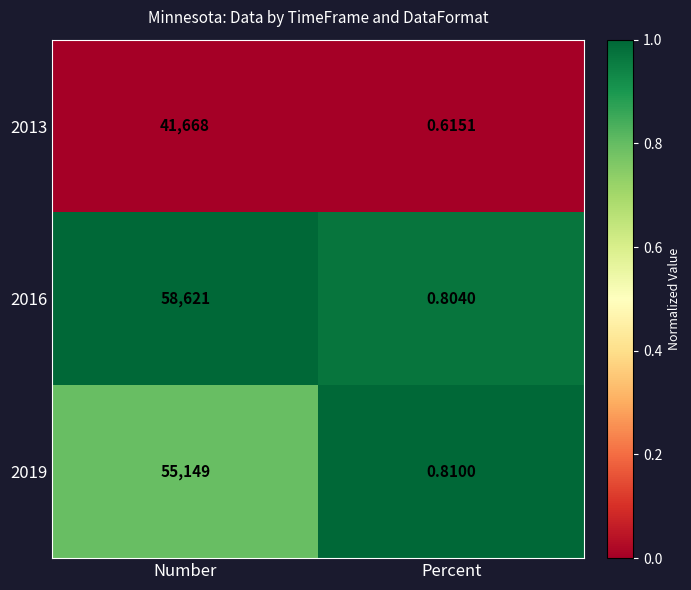

Which category has the highest value across all series?

Number